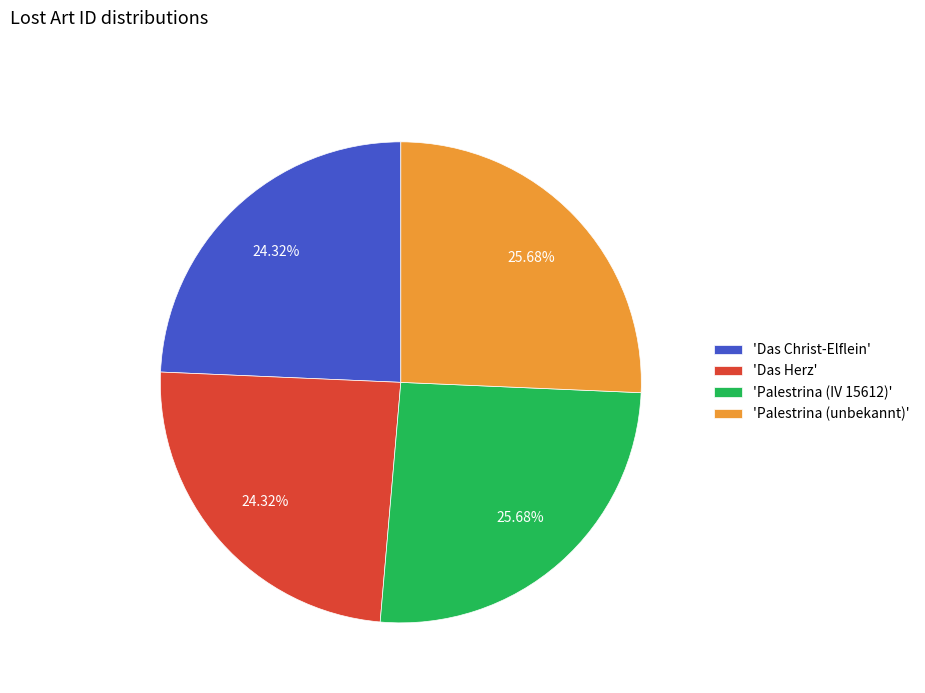

Is 'Palestrina (IV 15612)' the majority of the pie?

No